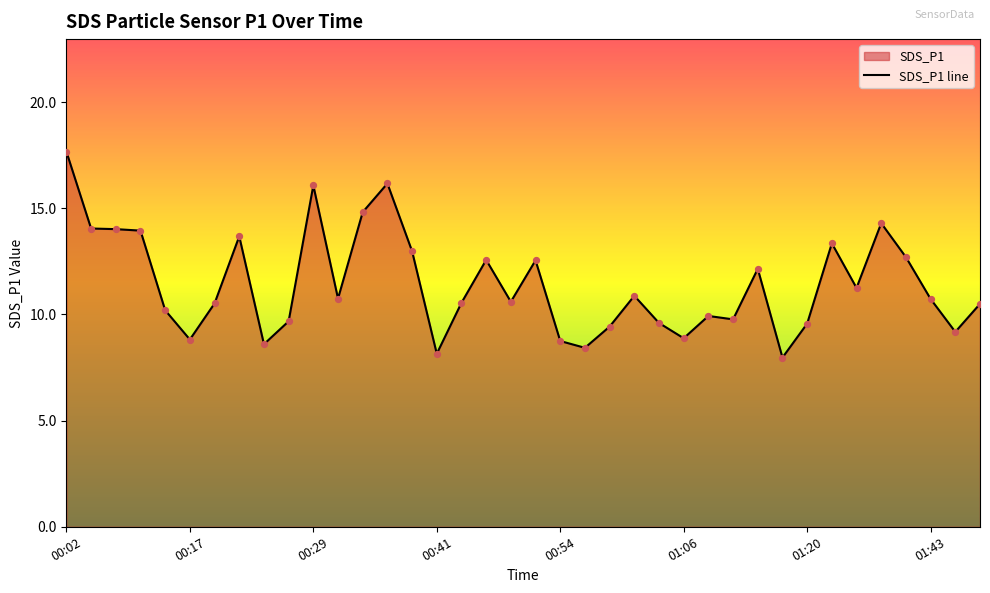

Approximately how many times larger is the value at 01:17 compared to 01:43?

0.7